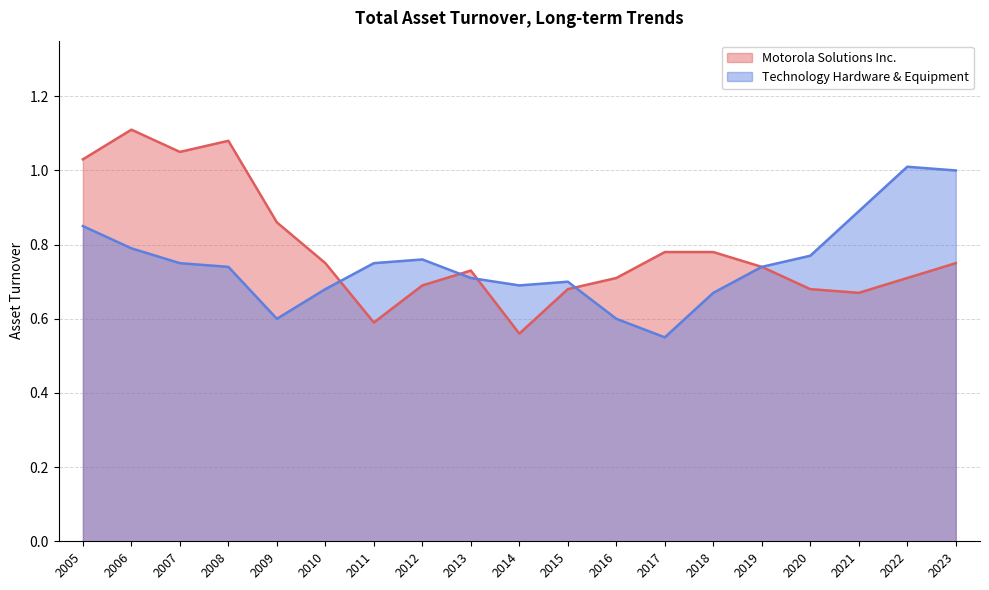

At which category does the chart reach its peak across all series?

2006